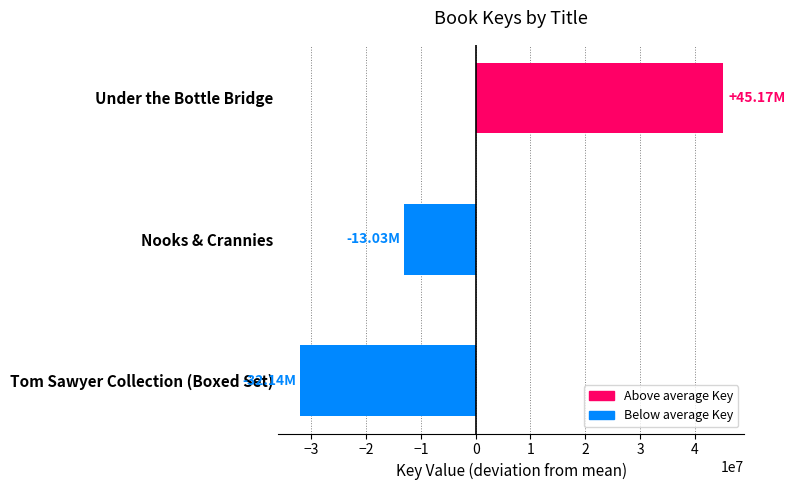

What is the greatest value displayed?

45165367.7